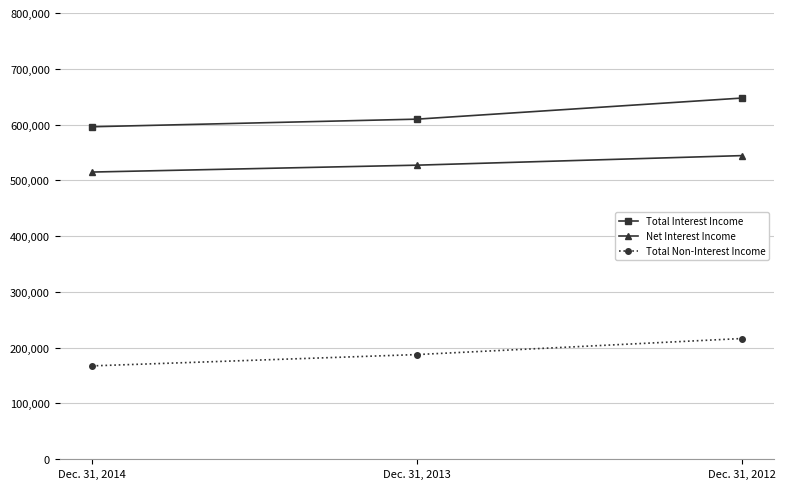

The value of Total Interest Income at Dec. 31, 2013 is 609689. True or false?

True